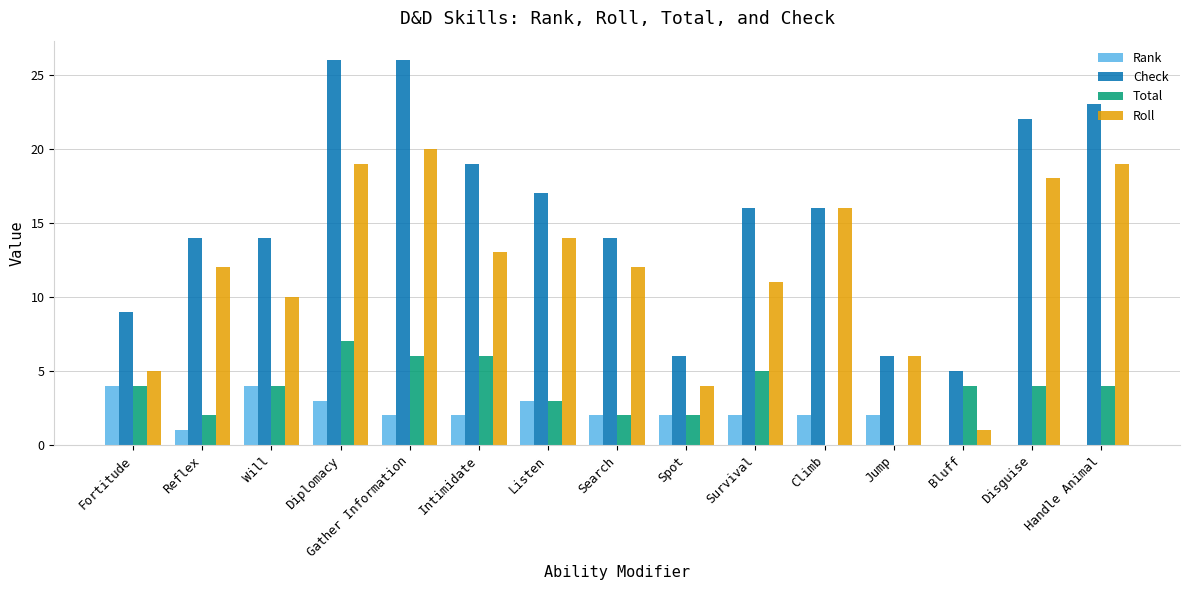

The Roll series shows 16 at Climb. True or false?

True